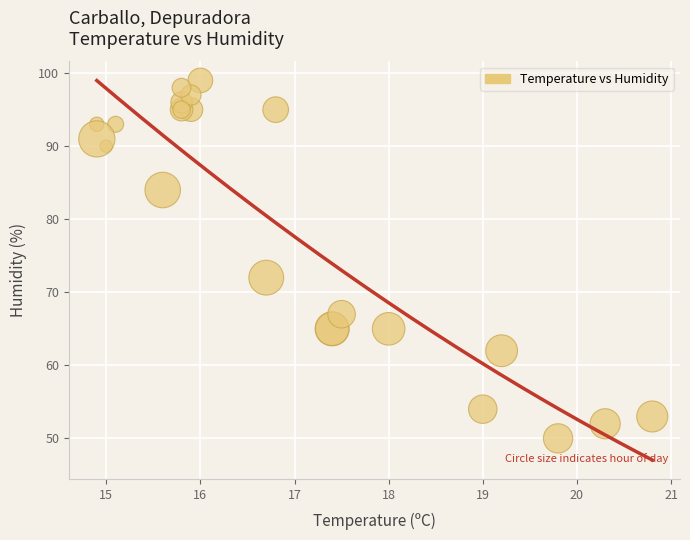

What Y value in the scatter plot is closest to 74?

72